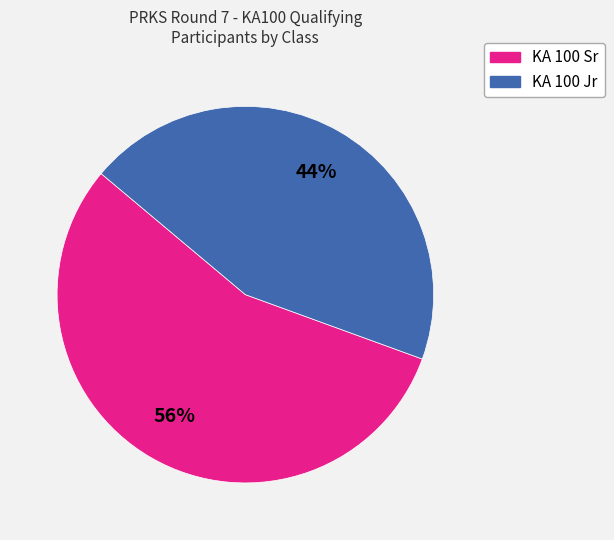

To the nearest percent, what is the average slice percentage?

50%